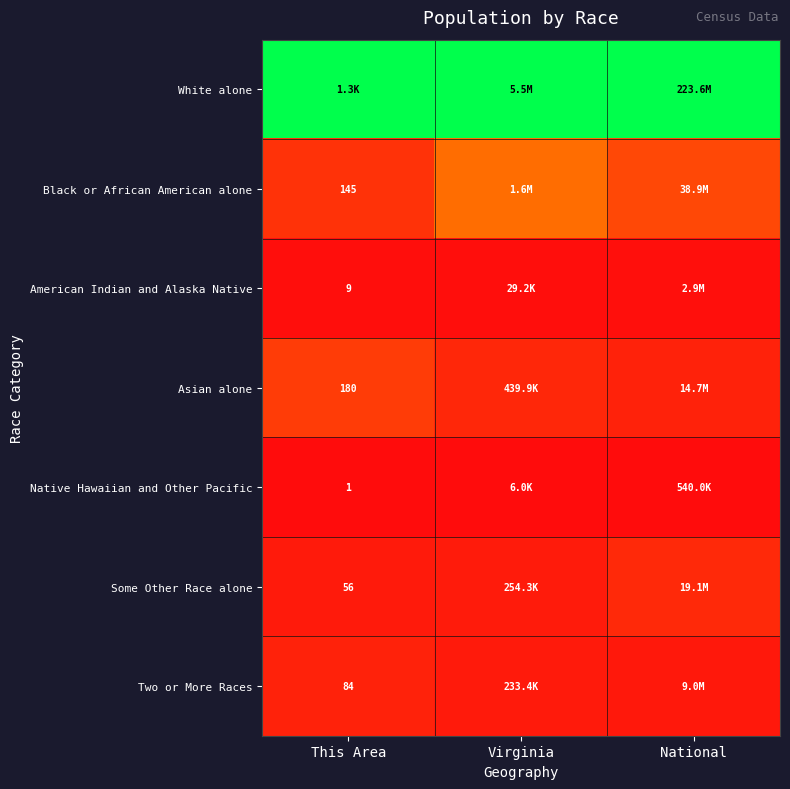

Is the value of Native Hawaiian and Other Pacific at This Area greater than the value of Some Other Race alone at This Area?

No